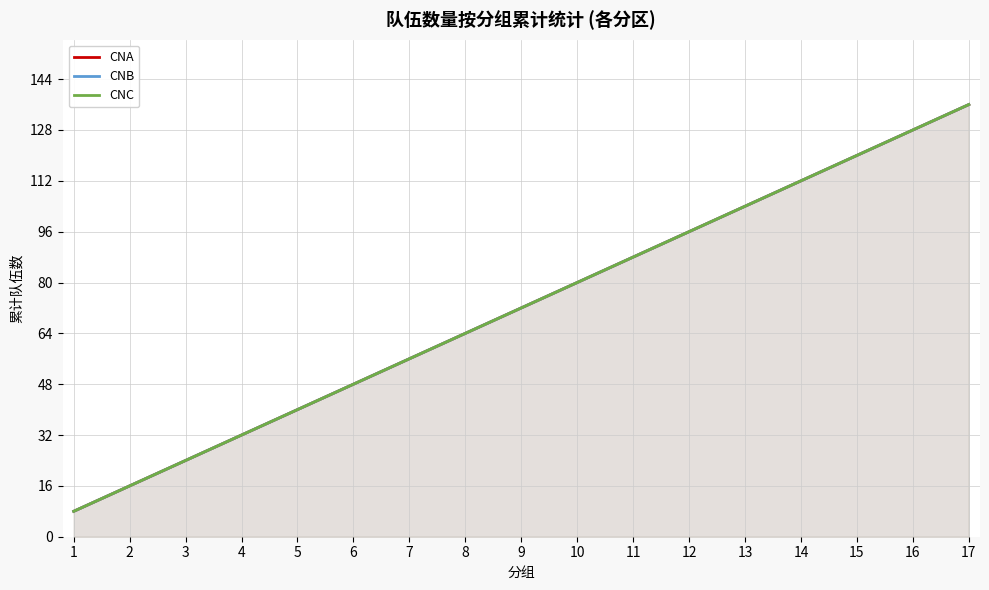

True or false: CNA and CNB intersect in this chart.

False